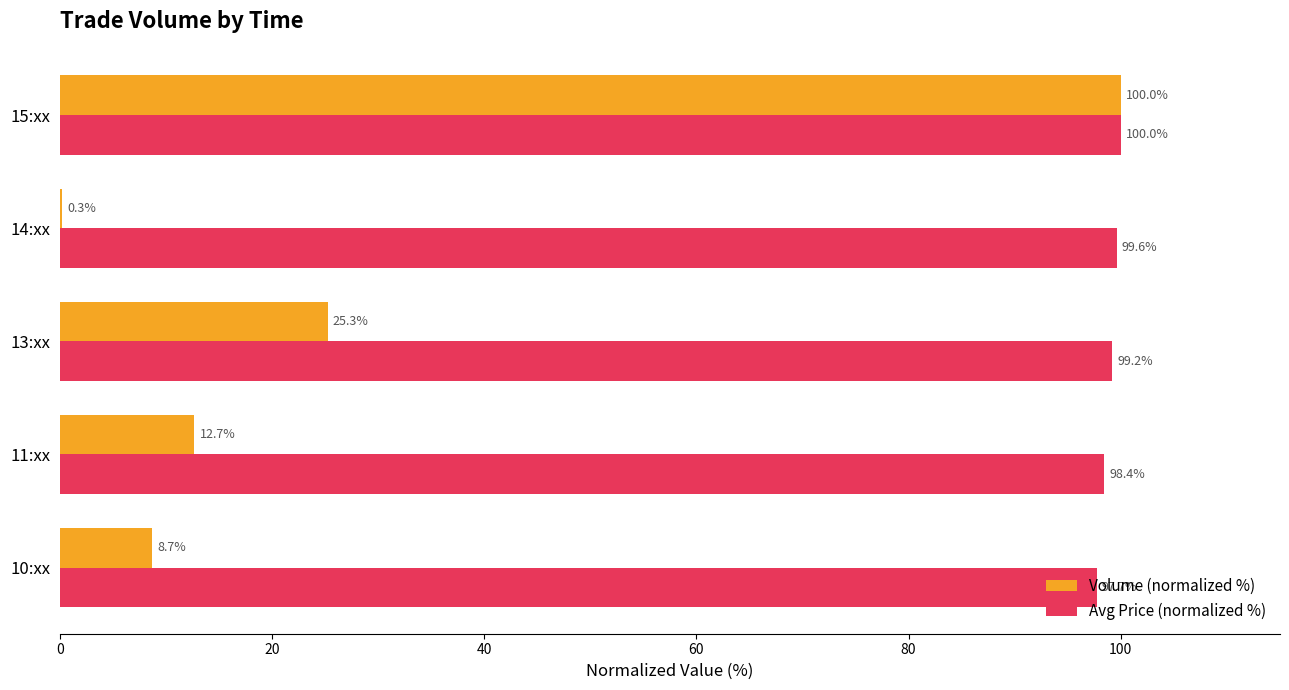

Is the value of Volume (normalized %) at 10:xx greater than the value of Avg Price (normalized %) at 11:xx?

No